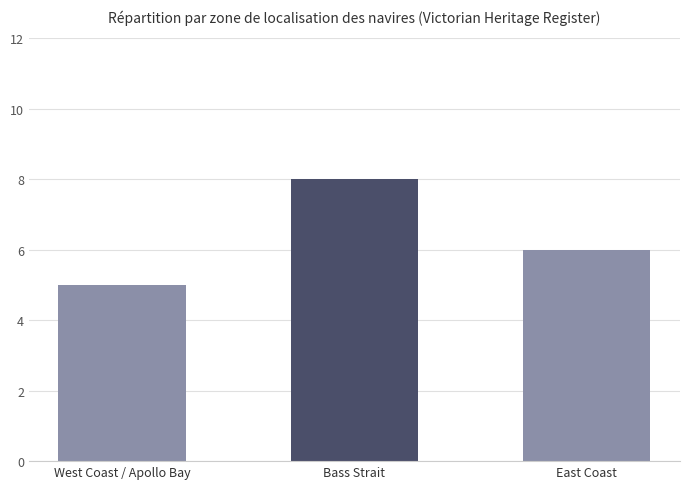

What is the maximum value shown in the chart?

8